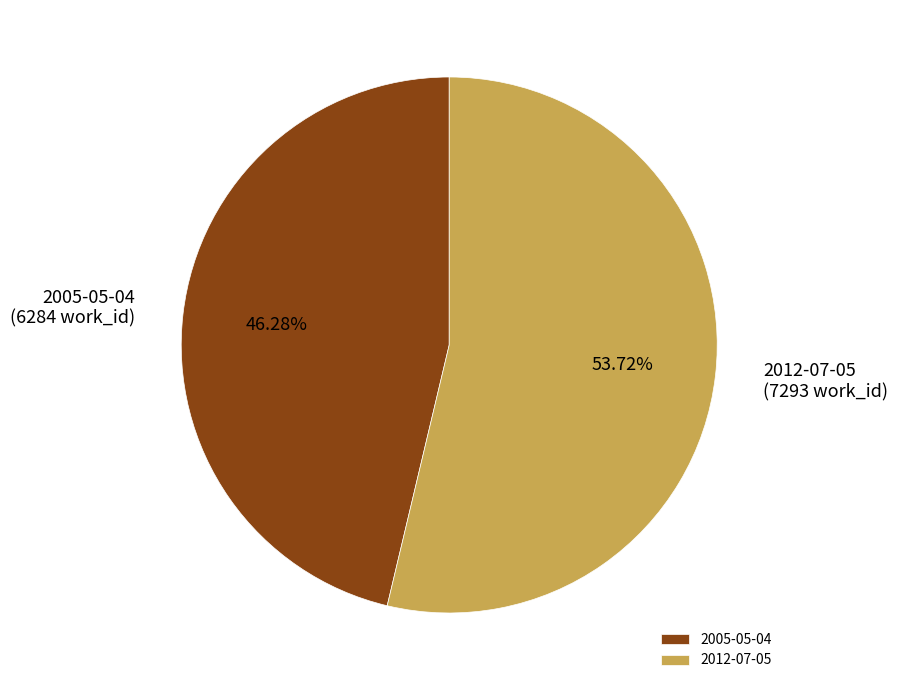

Is the sum of 2012-07-05 and 2005-05-04 greater than half?

Yes